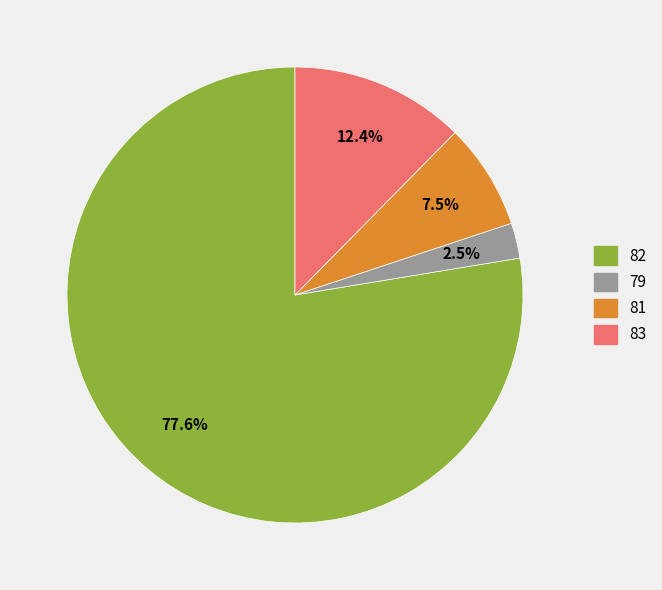

How many slices are in this pie chart?

4